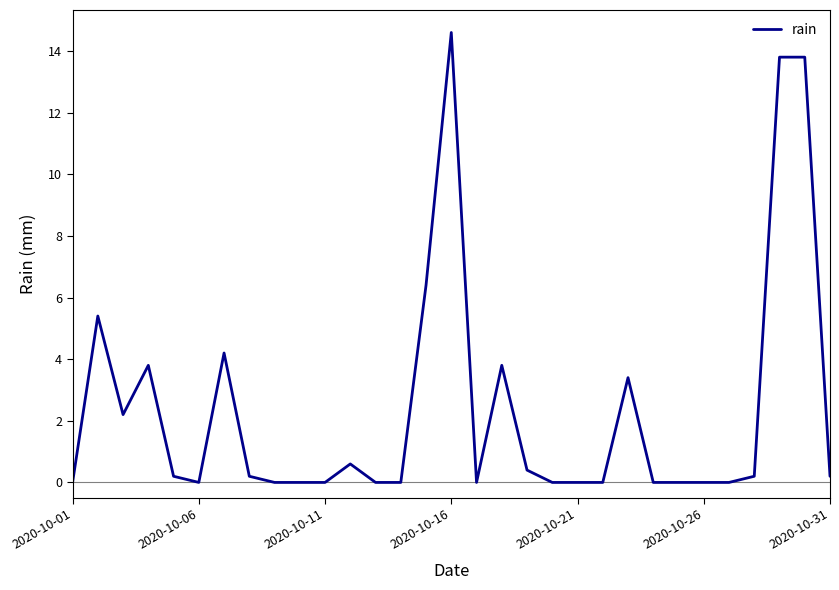

What is the difference between the maximum and minimum values?

14.6